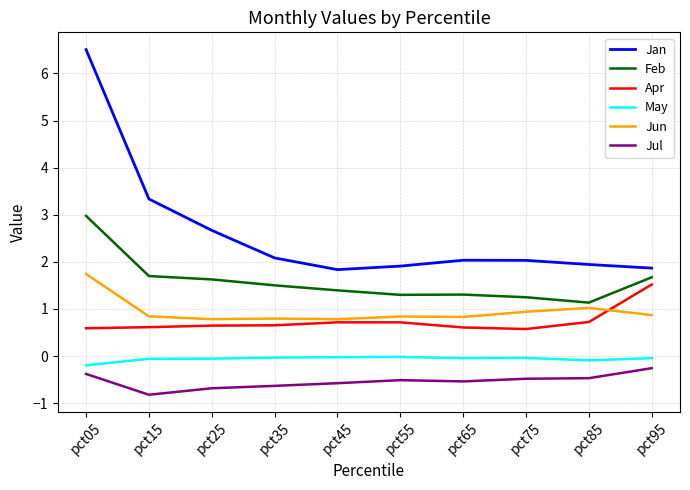

True or false: May and Feb intersect in this chart.

False